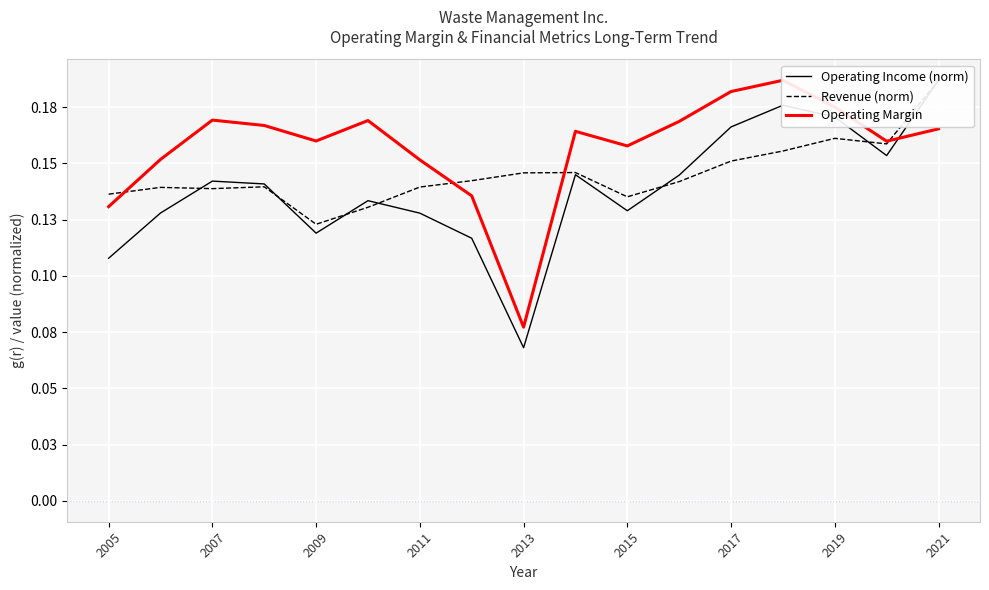

What is the difference between the maximum and minimum values in the Revenue (norm) series?

0.1